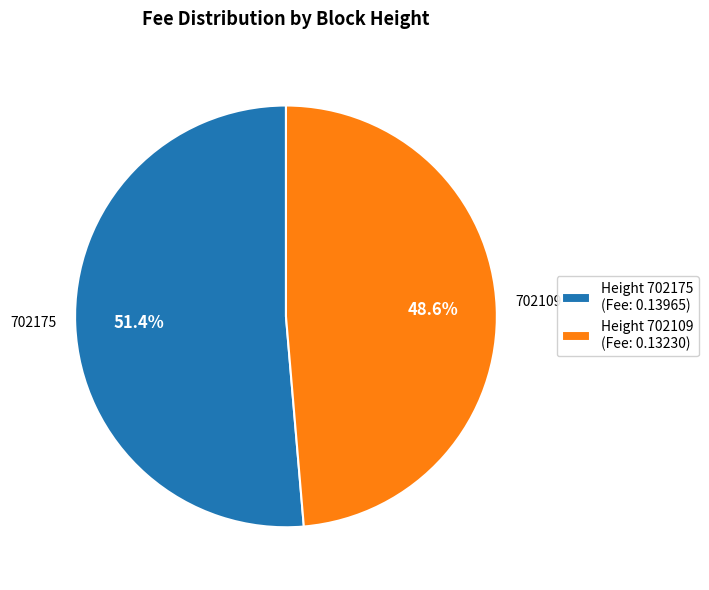

Rank the categories by value from lowest to highest.

702109, 702175